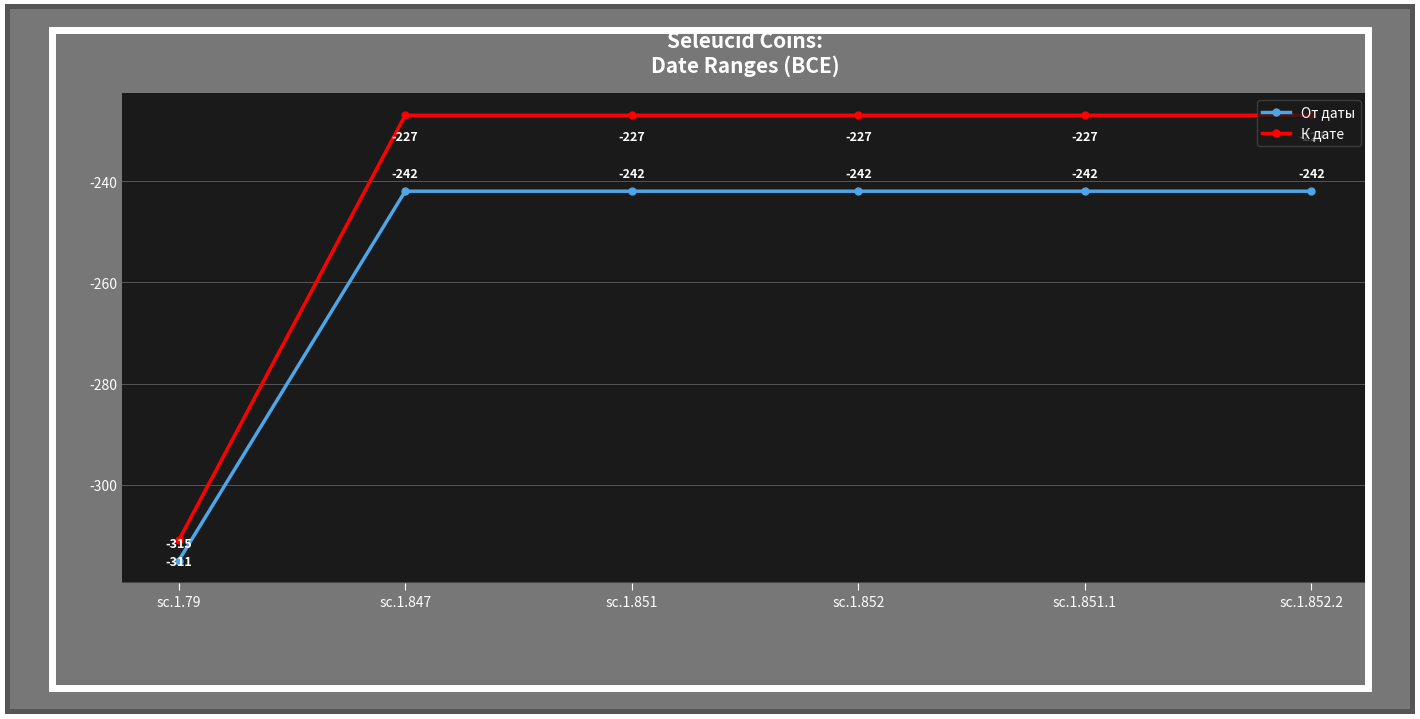

What is the smallest value displayed?

-315